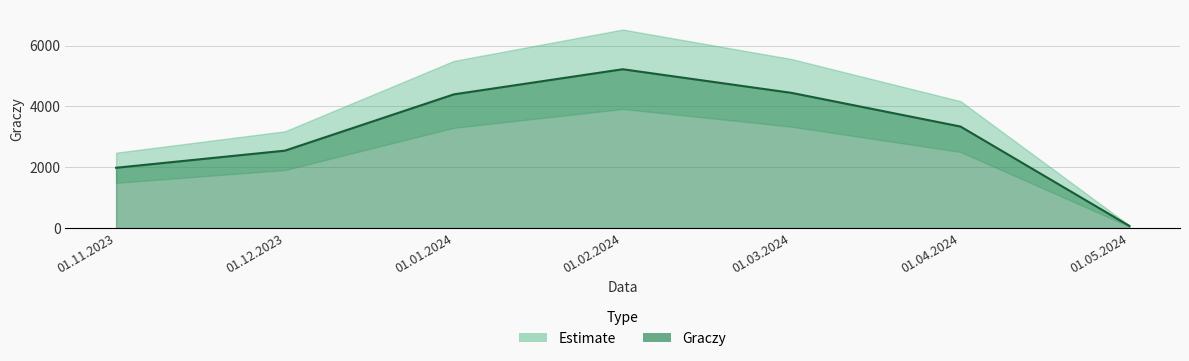

How many lines are shown in the chart?

1